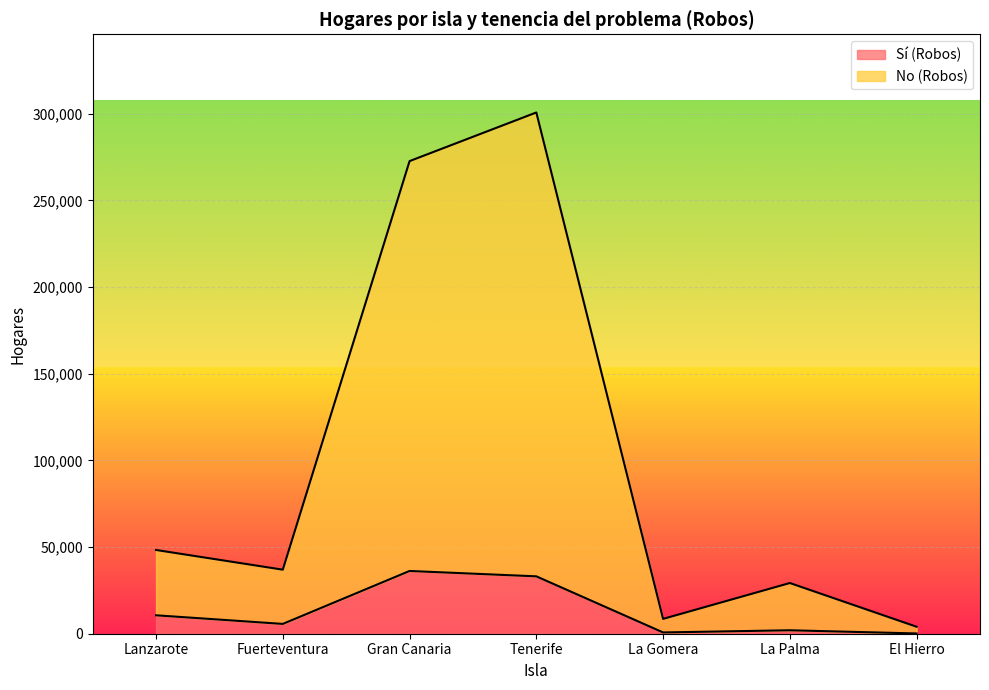

What is the minimum value for No (Robos)?

4025